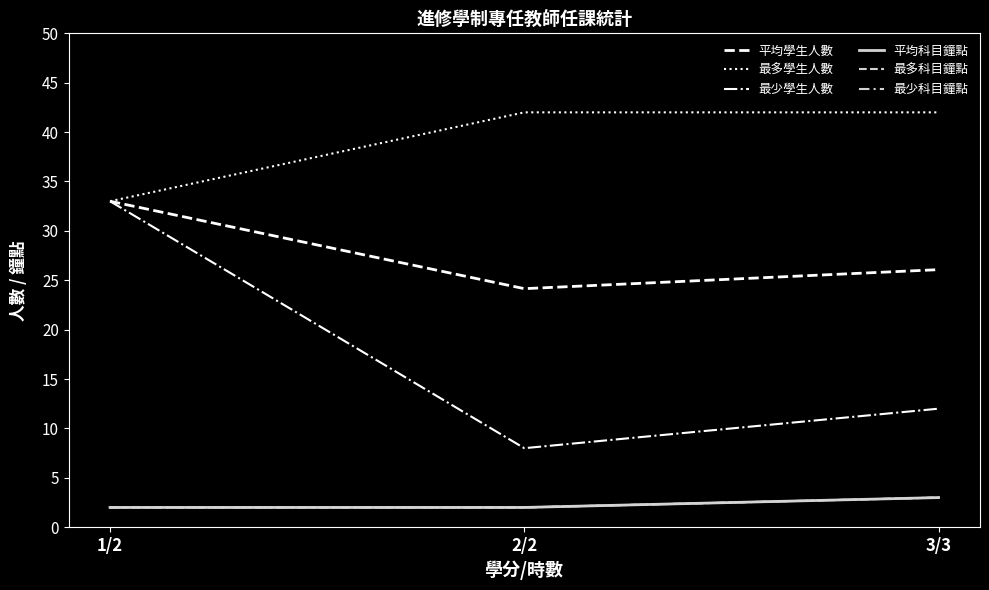

What is the approximate value of 平均學生人數 at 3/3?

26.1